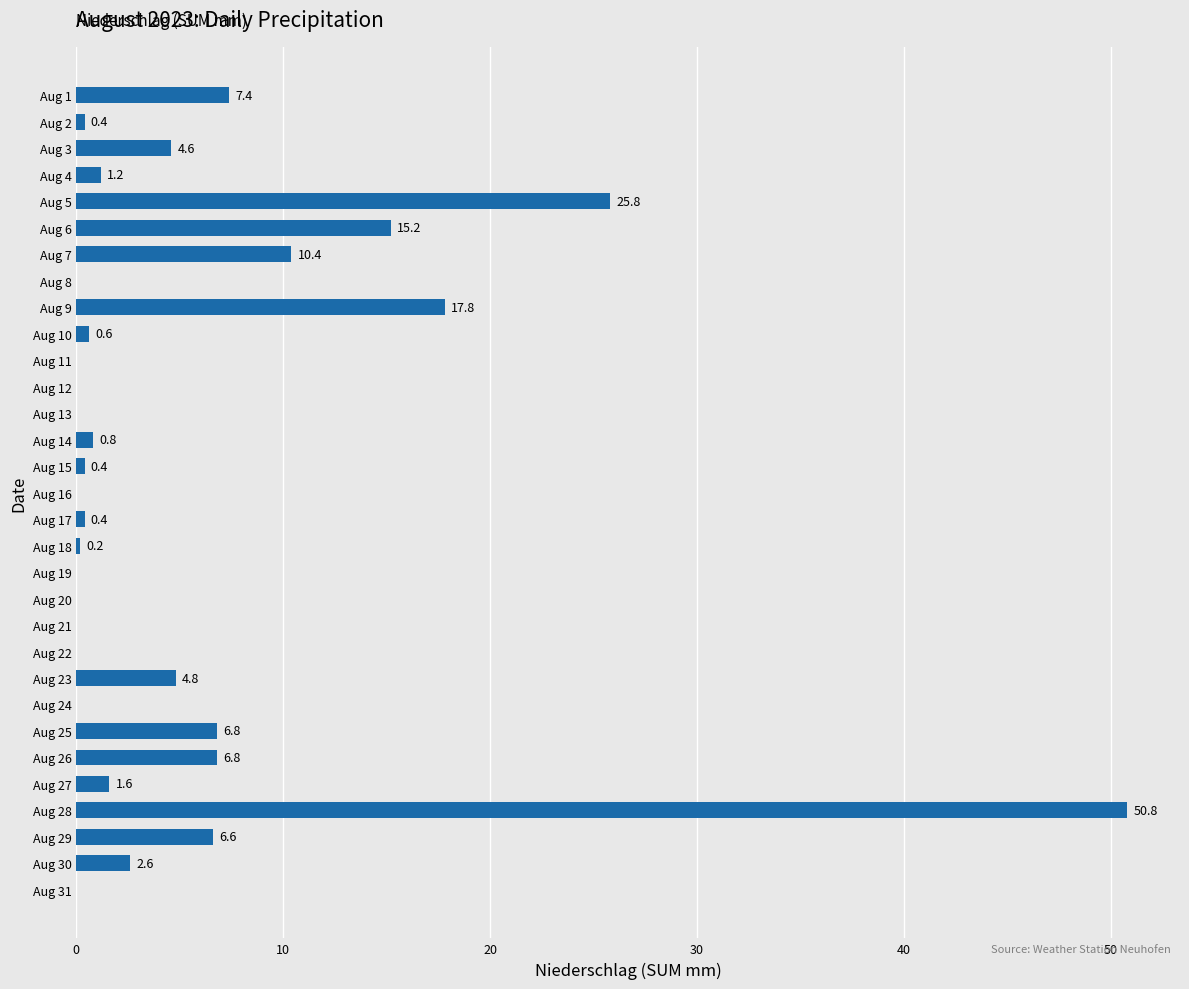

What is the greatest value displayed?

50.8